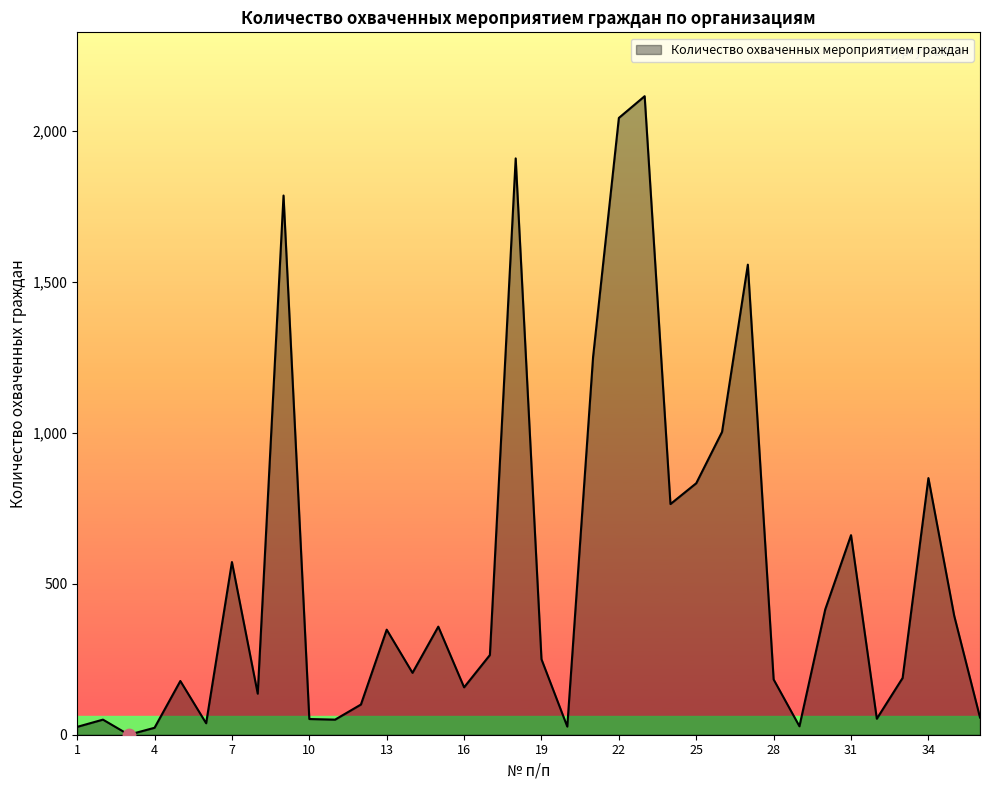

What is the difference between the maximum and minimum values?

2115